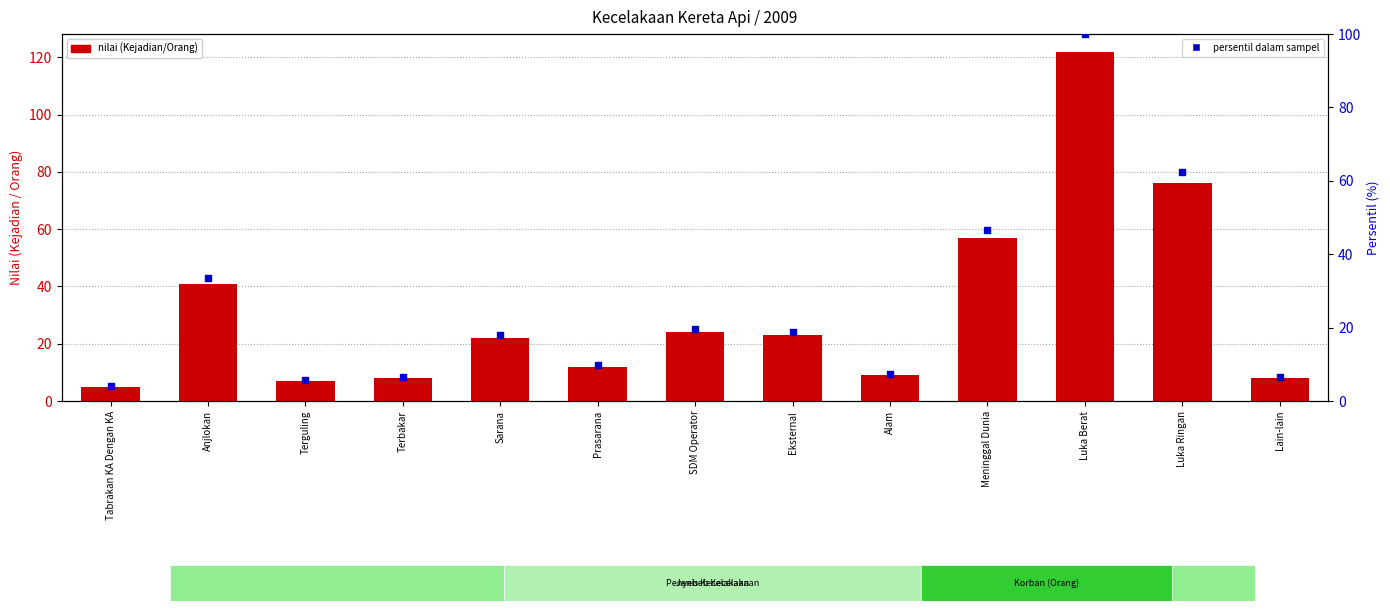

What is the total value across all series at Eksternal?

41.9